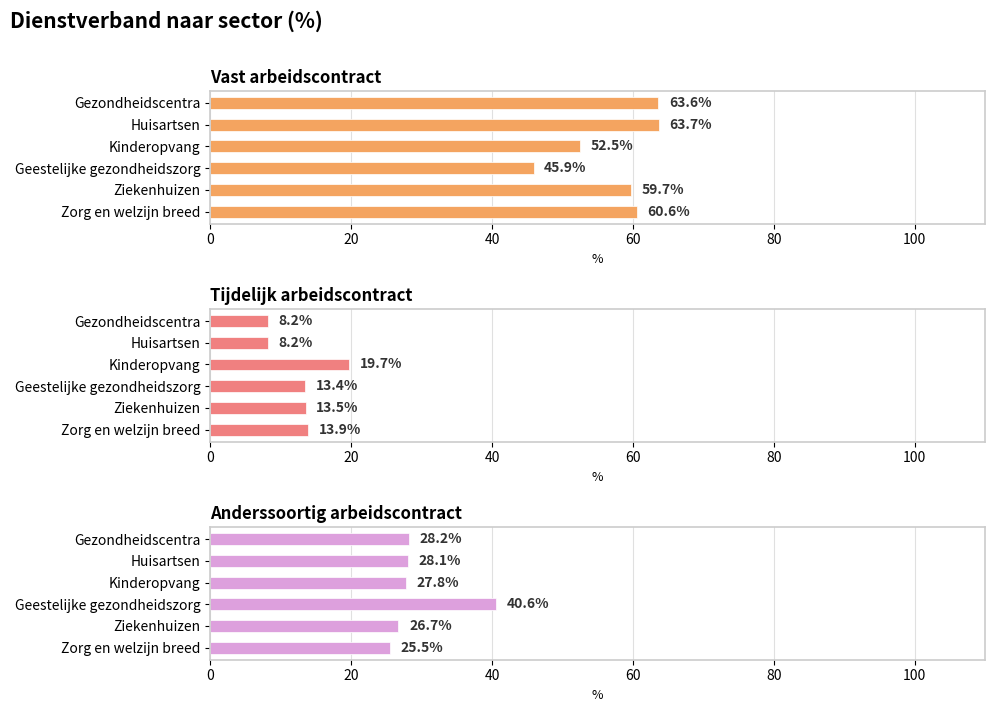

Which series has the largest total across all categories?

Vast arbeidscontract